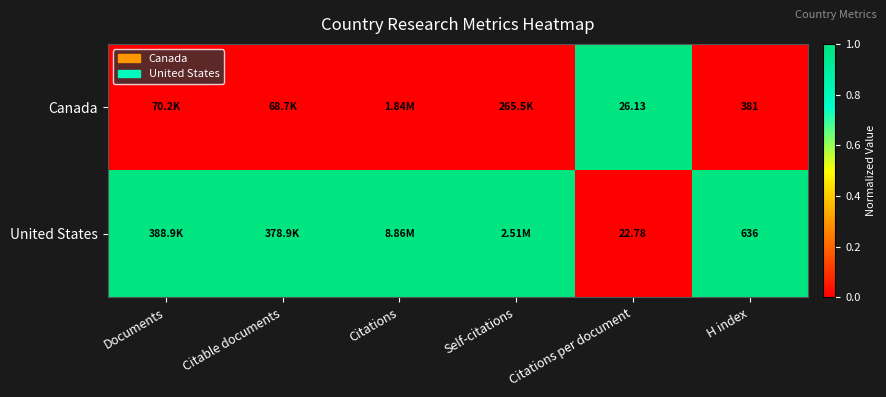

At which category does the chart reach its minimum across all series?

Documents